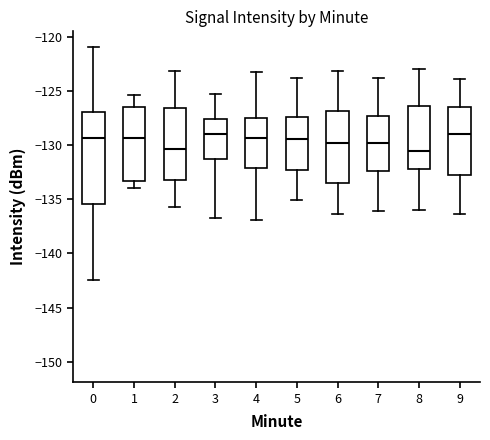

Reading left to right, read every box against the y-axis: the position of its median line, the range the box covers, and the ends of its whiskers. The values are not printed on the chart, so give them approximately, as read against the axis.

0: median -129.5, box -135.5 to -127.0, whiskers -142.5 to -121.0
1: median -129.5, box -133.5 to -126.5, whiskers -134.0 to -125.5
2: median -130.5, box -133.0 to -126.5, whiskers -135.5 to -123.0
3: median -129.0, box -131.5 to -127.5, whiskers -136.5 to -125.0
4: median -129.5, box -132.0 to -127.5, whiskers -137.0 to -123.0
5: median -129.5, box -132.5 to -127.5, whiskers -135.0 to -124.0
6: median -130.0, box -133.5 to -127.0, whiskers -136.5 to -123.0
7: median -130.0, box -132.5 to -127.5, whiskers -136.0 to -124.0
8: median -130.5, box -132.0 to -126.5, whiskers -136.0 to -123.0
9: median -129.0, box -133.0 to -126.5, whiskers -136.5 to -124.0